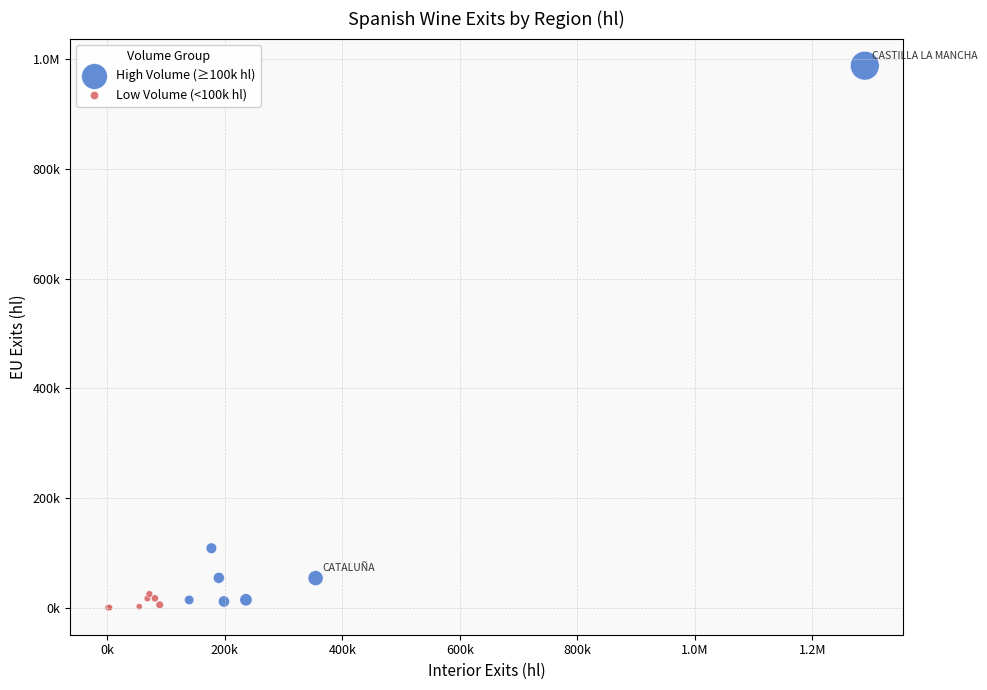

What are all the series names shown in the legend?

High Volume (≥100k hl), Low Volume (<100k hl)